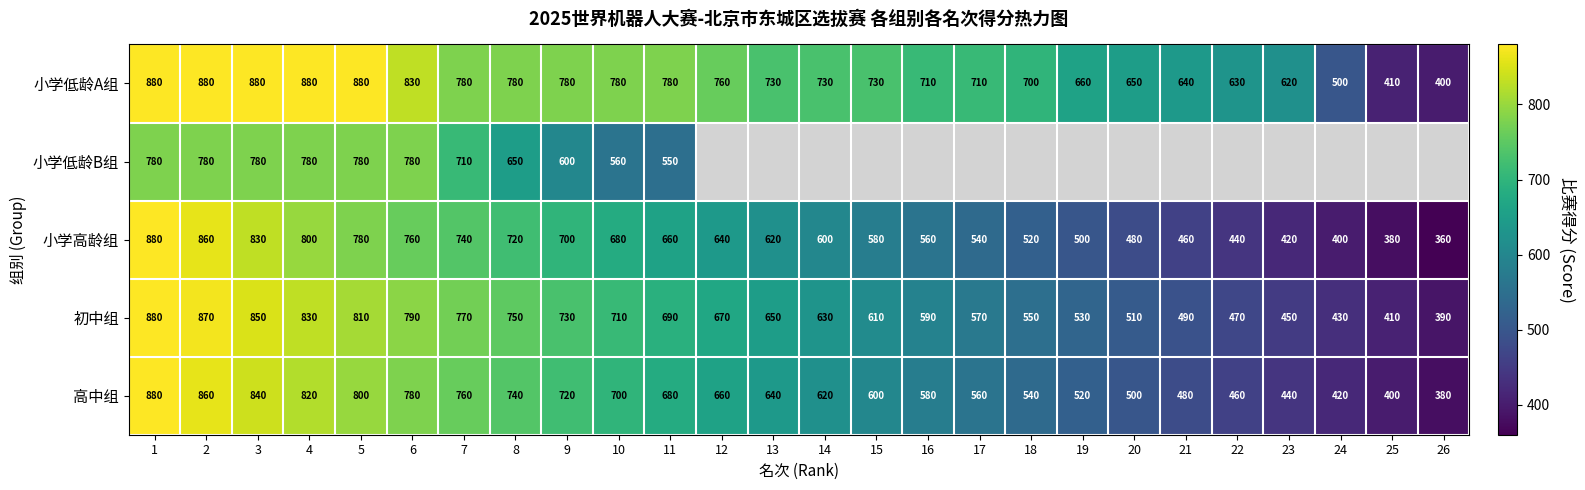

The 小学高龄组 series shows 611 at 25. True or false?

False